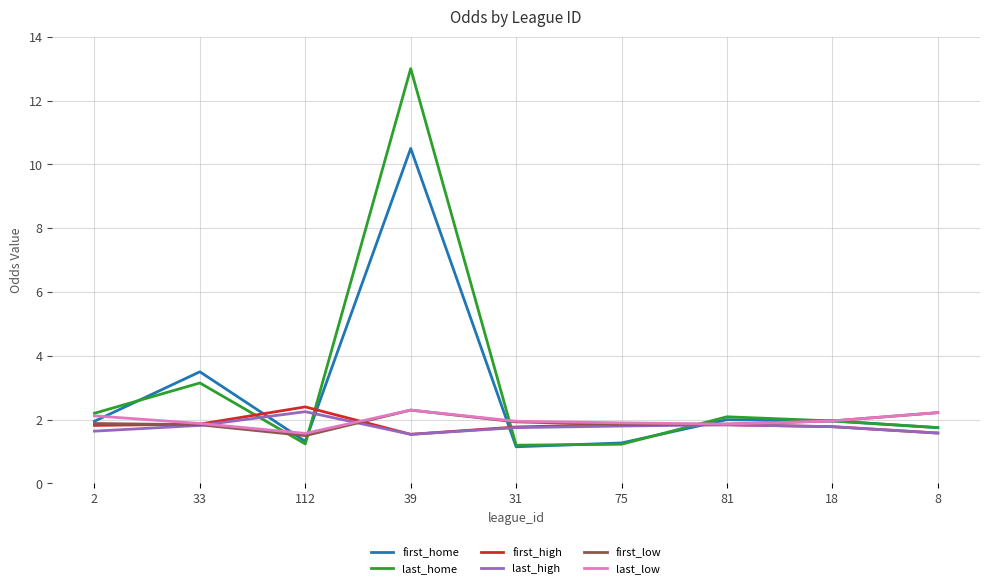

True or false: last_high and first_home intersect in this chart.

True